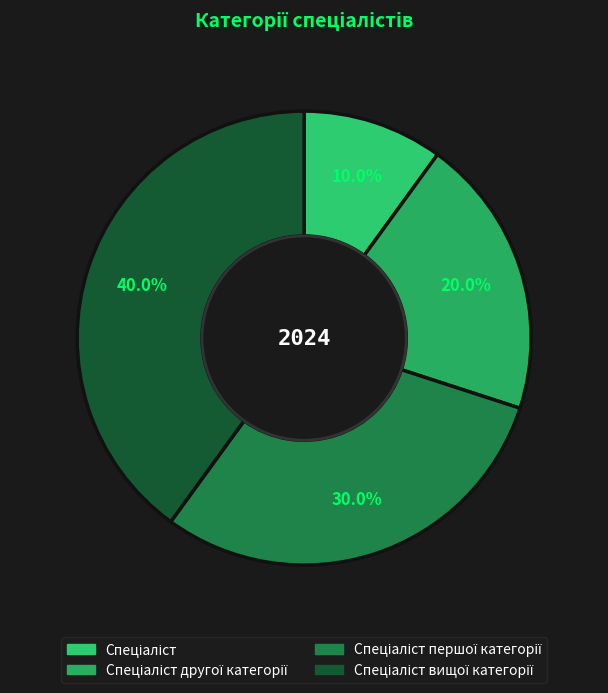

Count the number of slices in the pie.

4